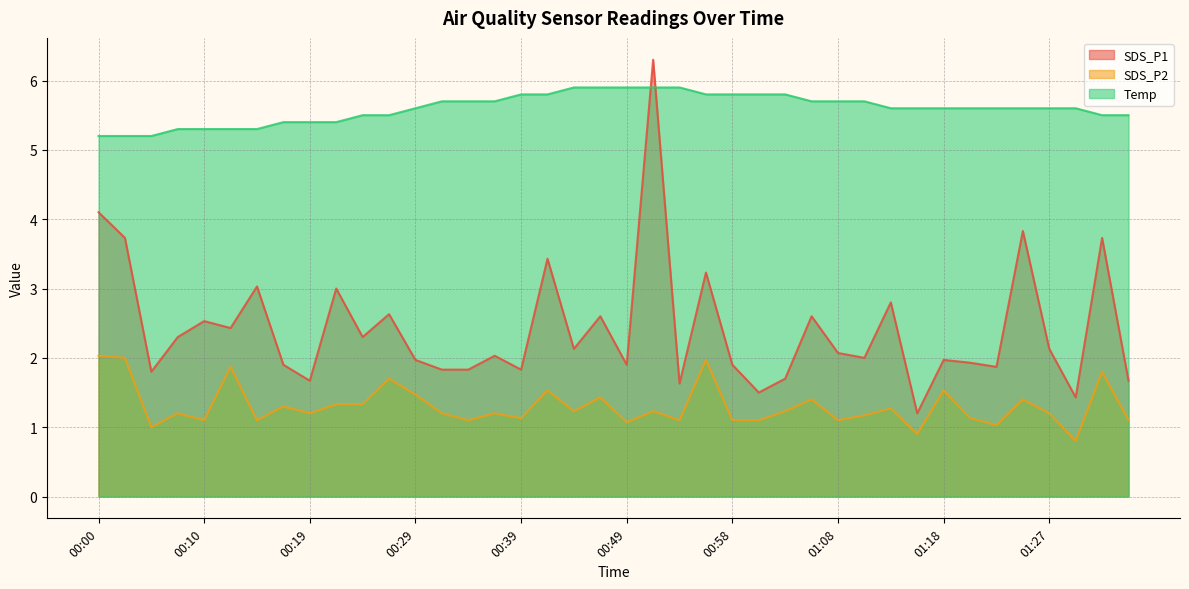

At how many categories does at least one series exceed 4?

40